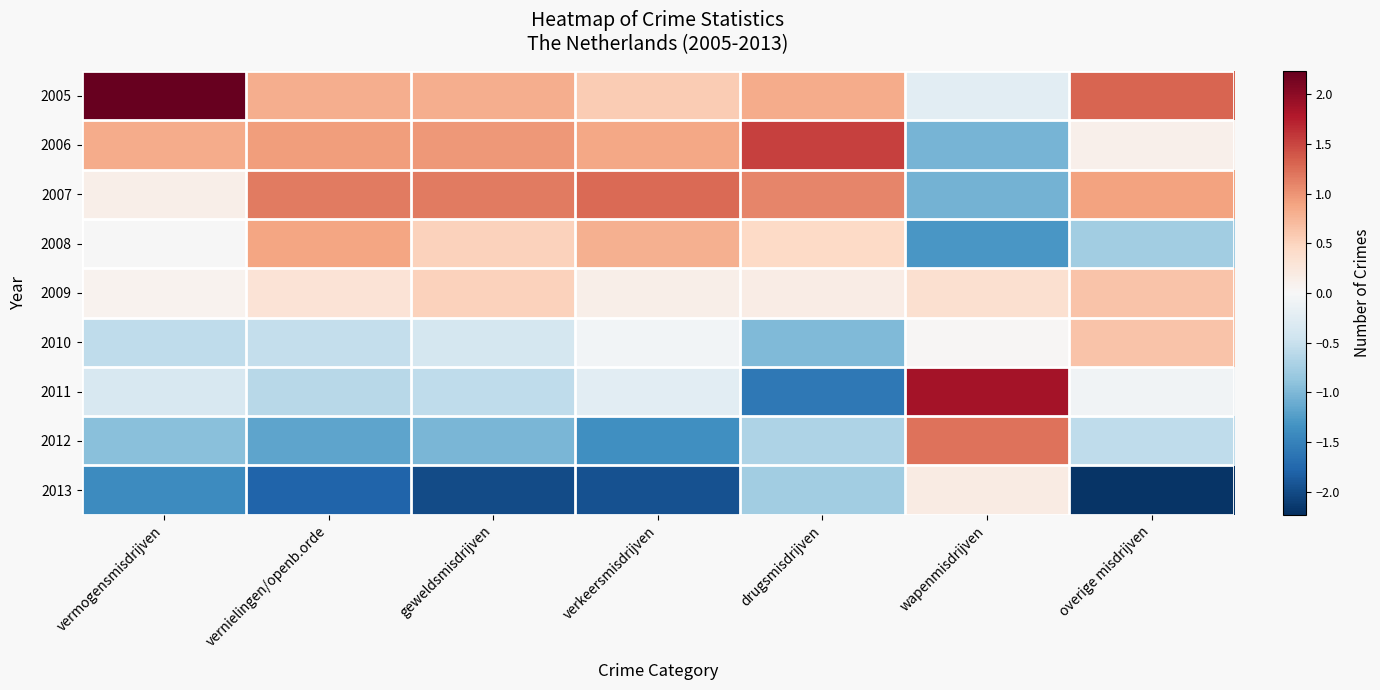

Count the number of data series in this chart.

9